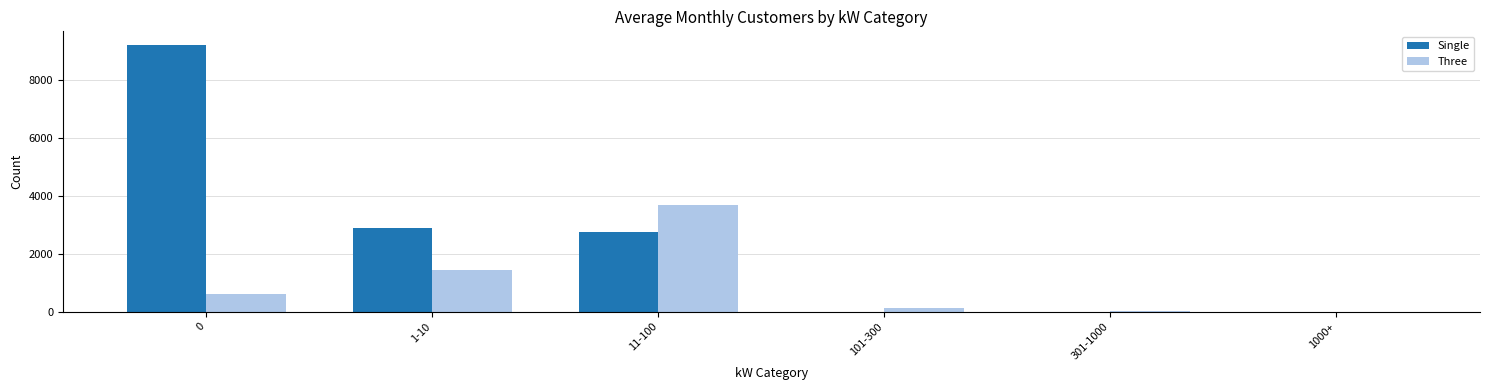

At which label is Three closest to 1835?

1-10